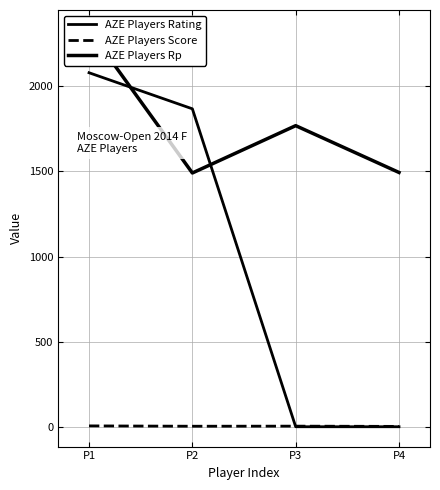

Reading right to left, what are all the values shown in this chart?

AZE Players Rating: 0.0	0.0	1868.0	2080.0
AZE Players Score: 2.0	3.5	3.0	5.0
AZE Players Rp: 1494.0	1769.0	1491.0	2332.0